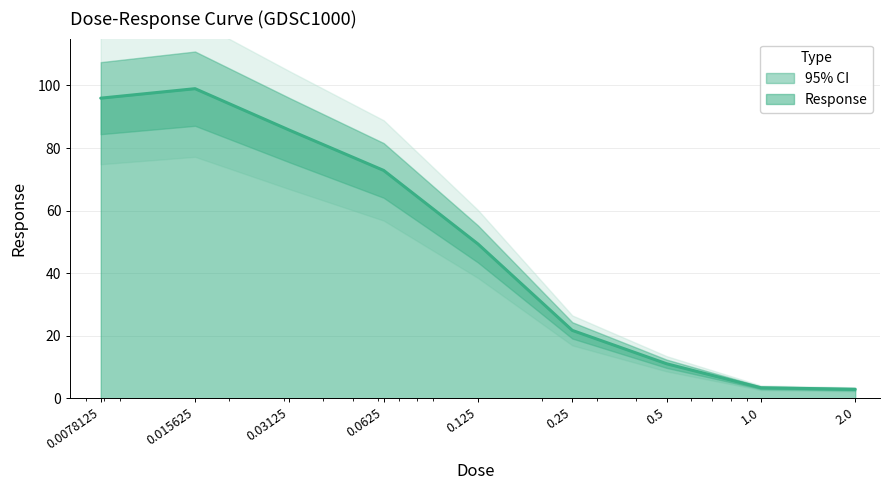

At which label is the value closest to 50?

0.125